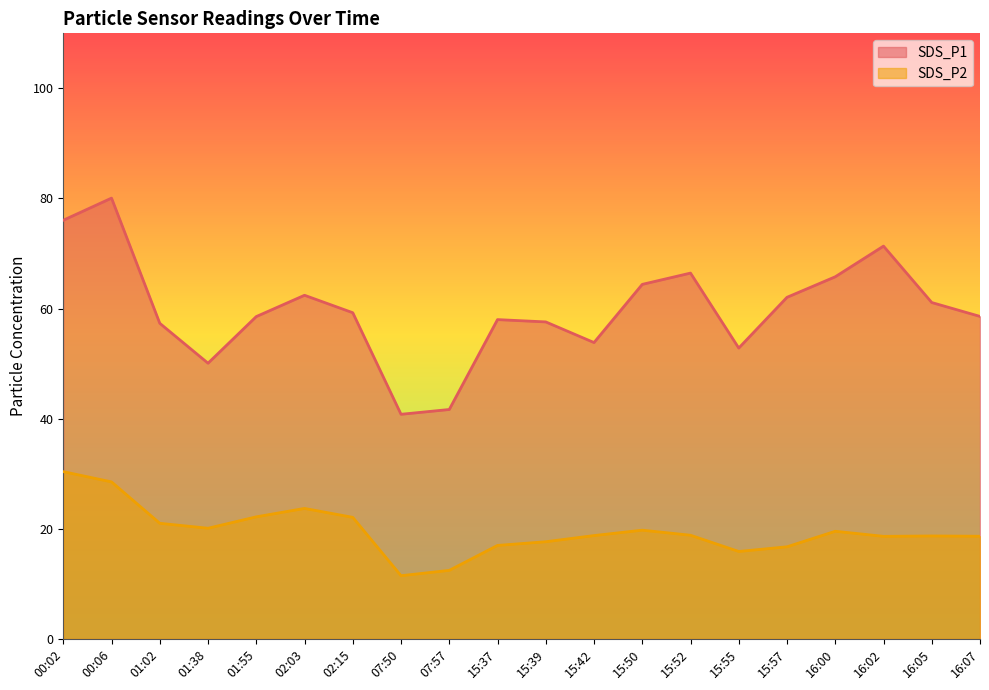

What is the sum of all SDS_P1 values?

1198.2